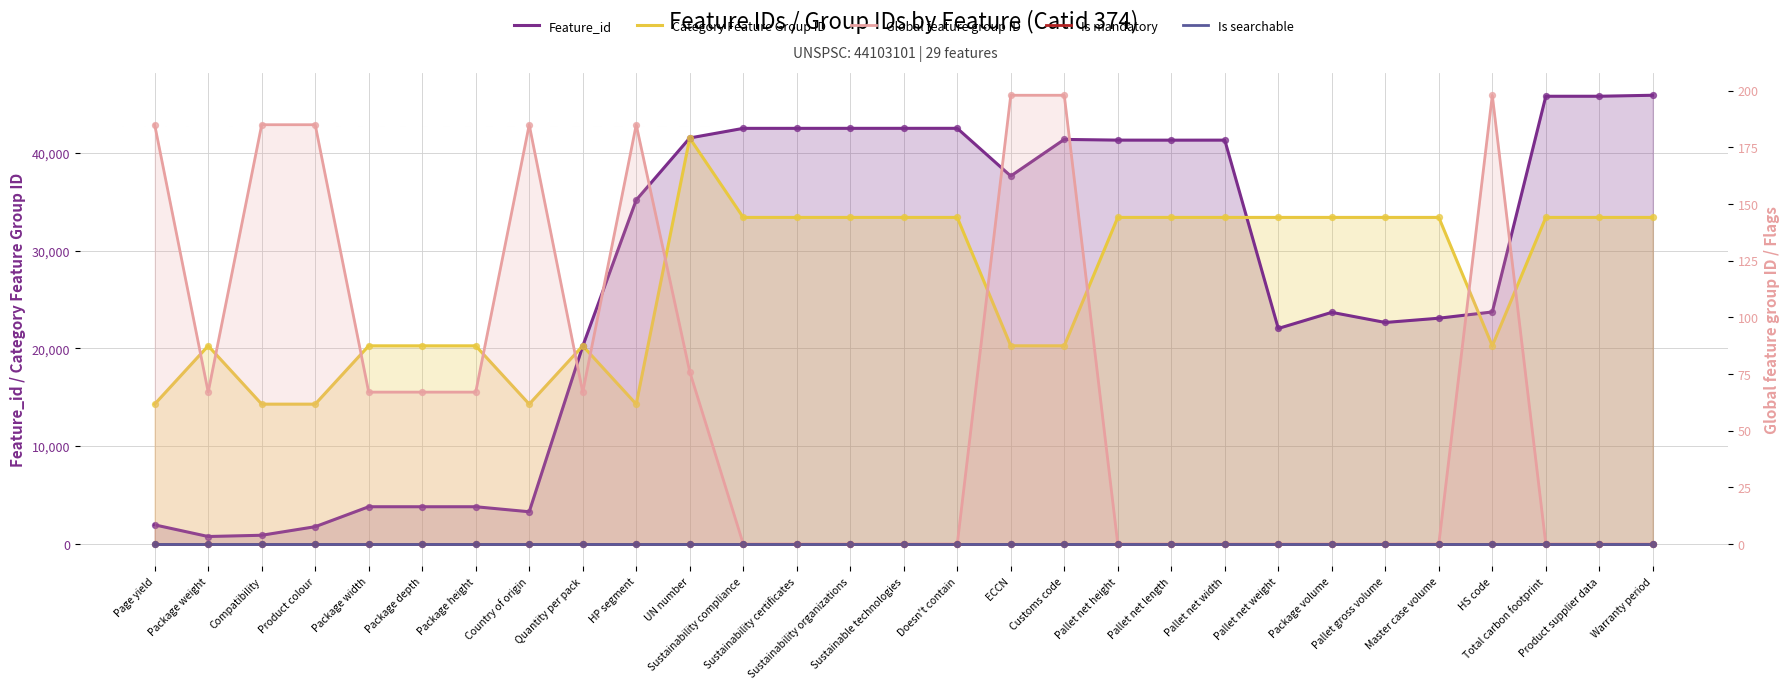

Which series contains the lowest Y value?

Global feature group ID